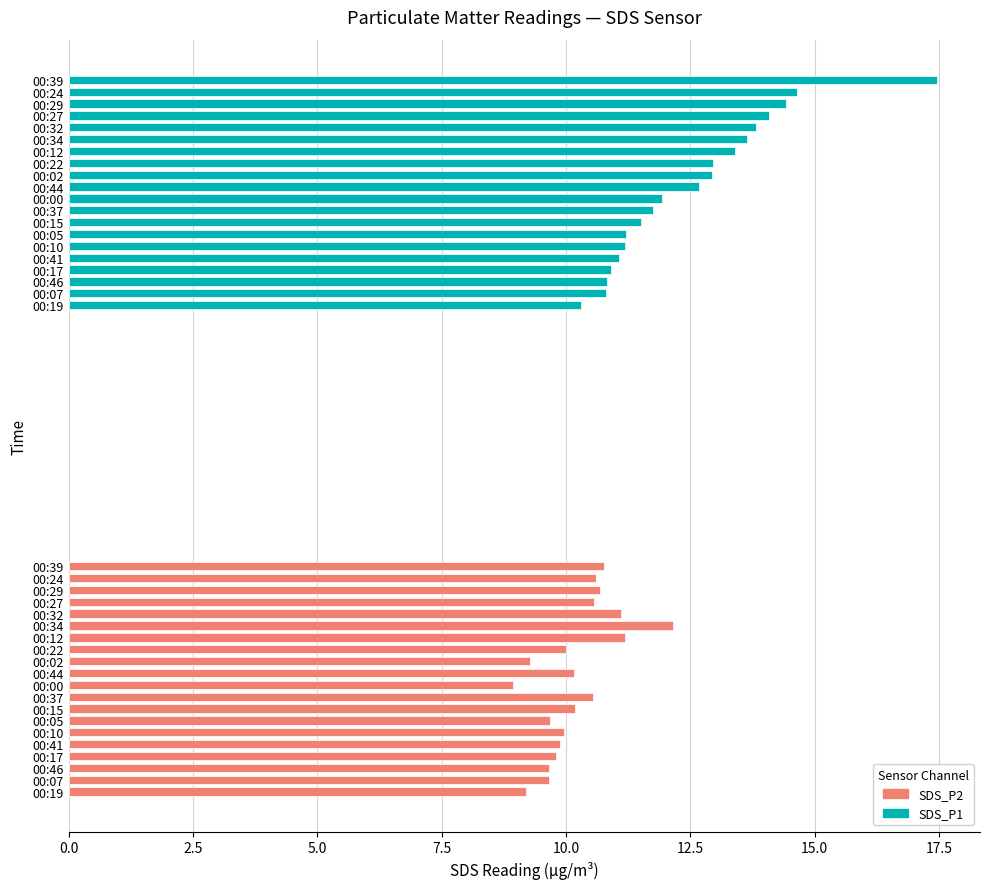

The SDS_P1 series shows 5.3 at 00:12. True or false?

False